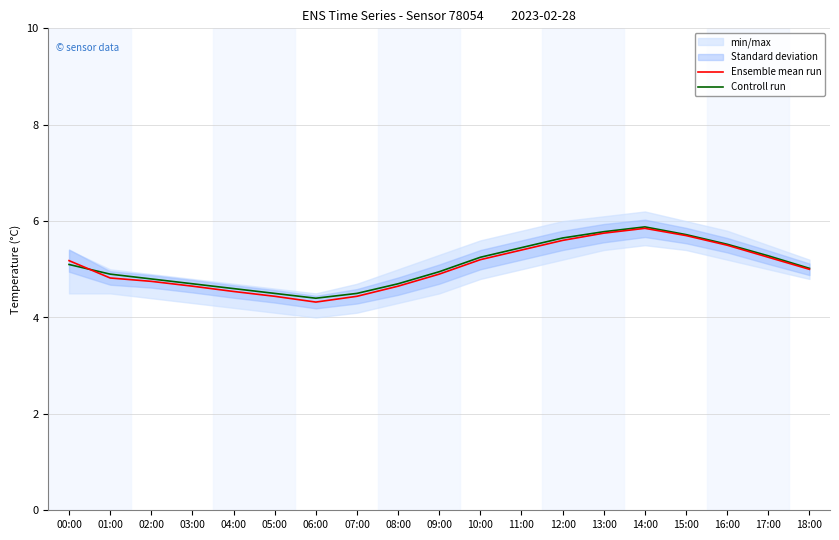

What is the sum of the Controll run values at 11:00 and 16:00?

11.0